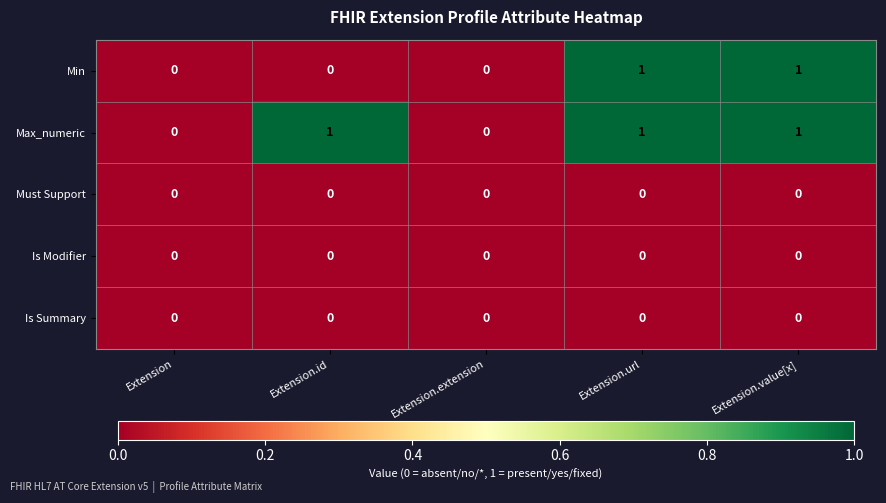

Count the Min values in the range 0 to 1.

5